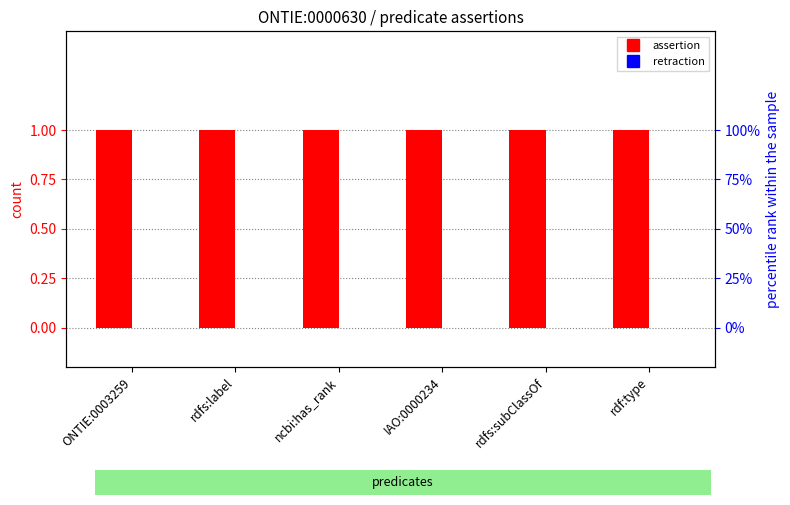

Is it true that retraction equals 0 at rdfs:subClassOf?

True